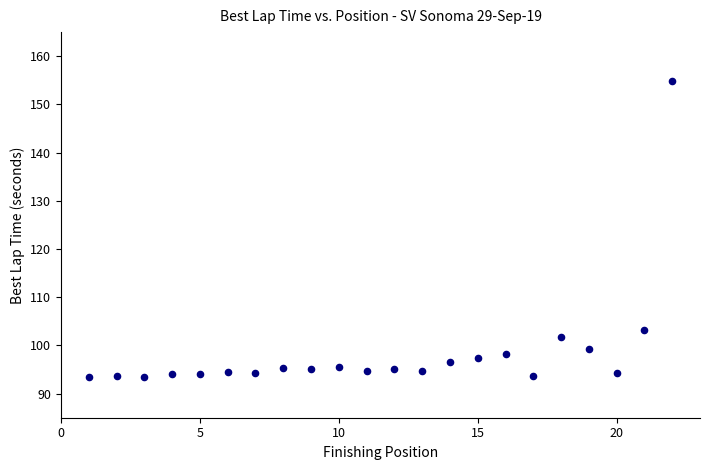

What Y value in the scatter plot is closest to 124?

103.3